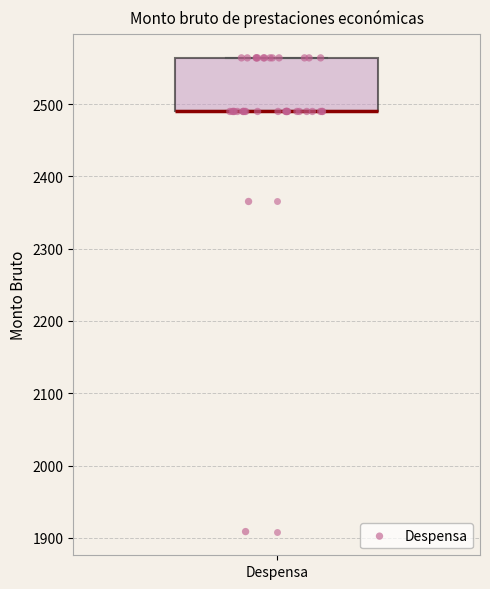

Transcribe this box plot: give where the median line is, the range the box spans, and where the two whiskers end, as read against the y-axis. The values are not printed on the chart, so give them approximately, as read against the axis.

median 2490 (drawn on the box's lower edge), box 2490 to 2560, whiskers 2490 to 2560